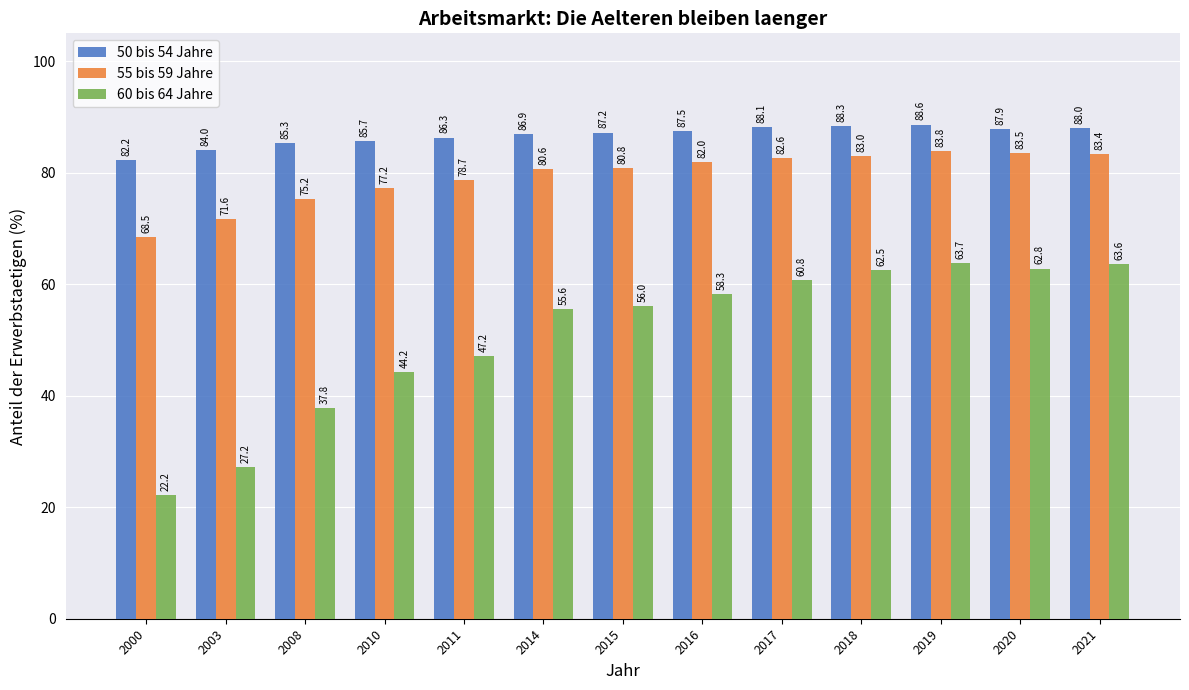

At 2011, list the series in order from largest to smallest.

50 bis 54 Jahre, 55 bis 59 Jahre, 60 bis 64 Jahre